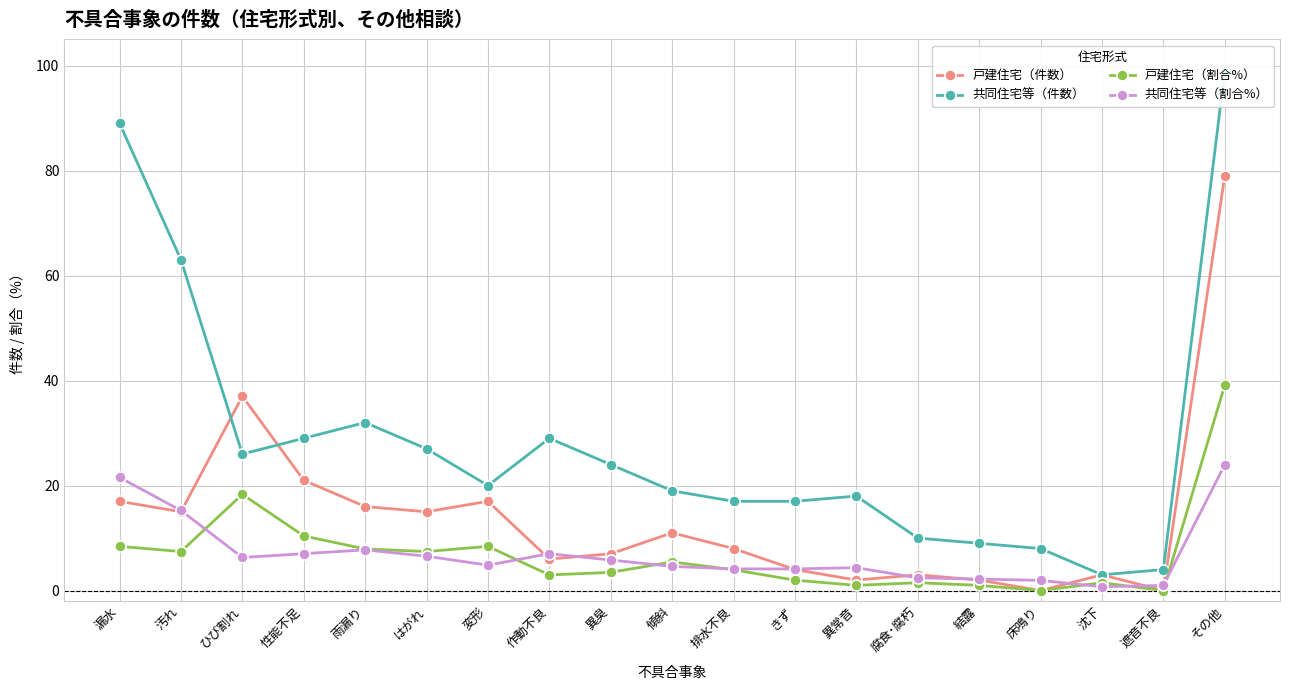

How many series are shown in this chart?

4